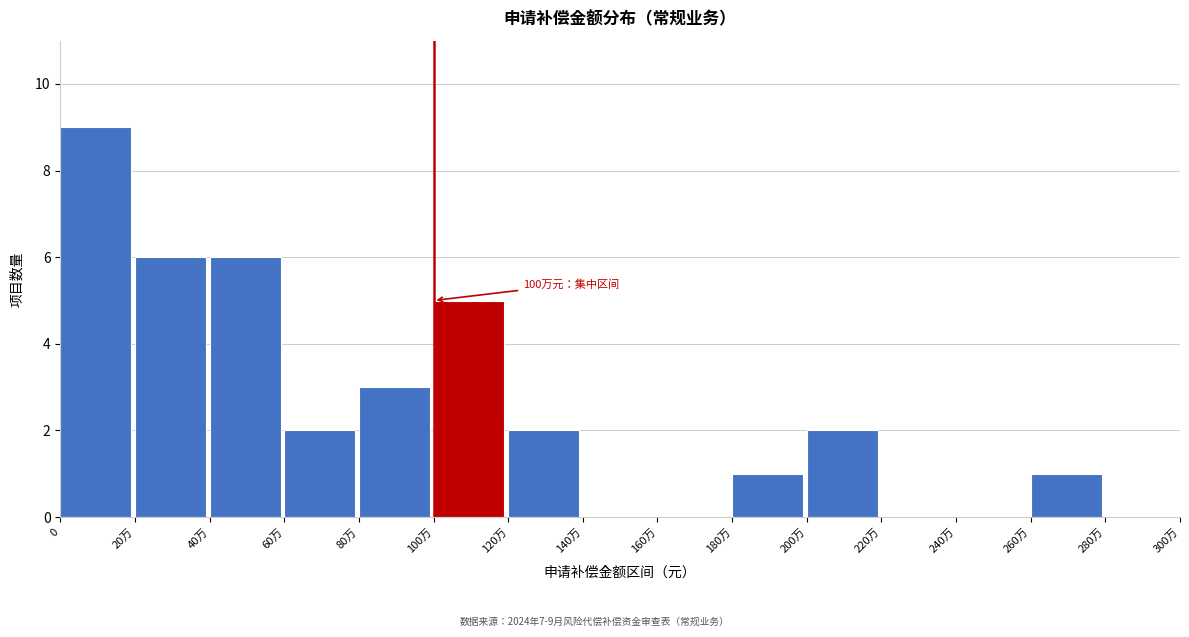

Reading right to left, what are all the values shown in this chart?

280万=0	260万=1	240万=0	220万=0	200万=2	180万=1	160万=0	140万=0	120万=2	100万=5	80万=3	60万=2	40万=6	20万=6	0=9